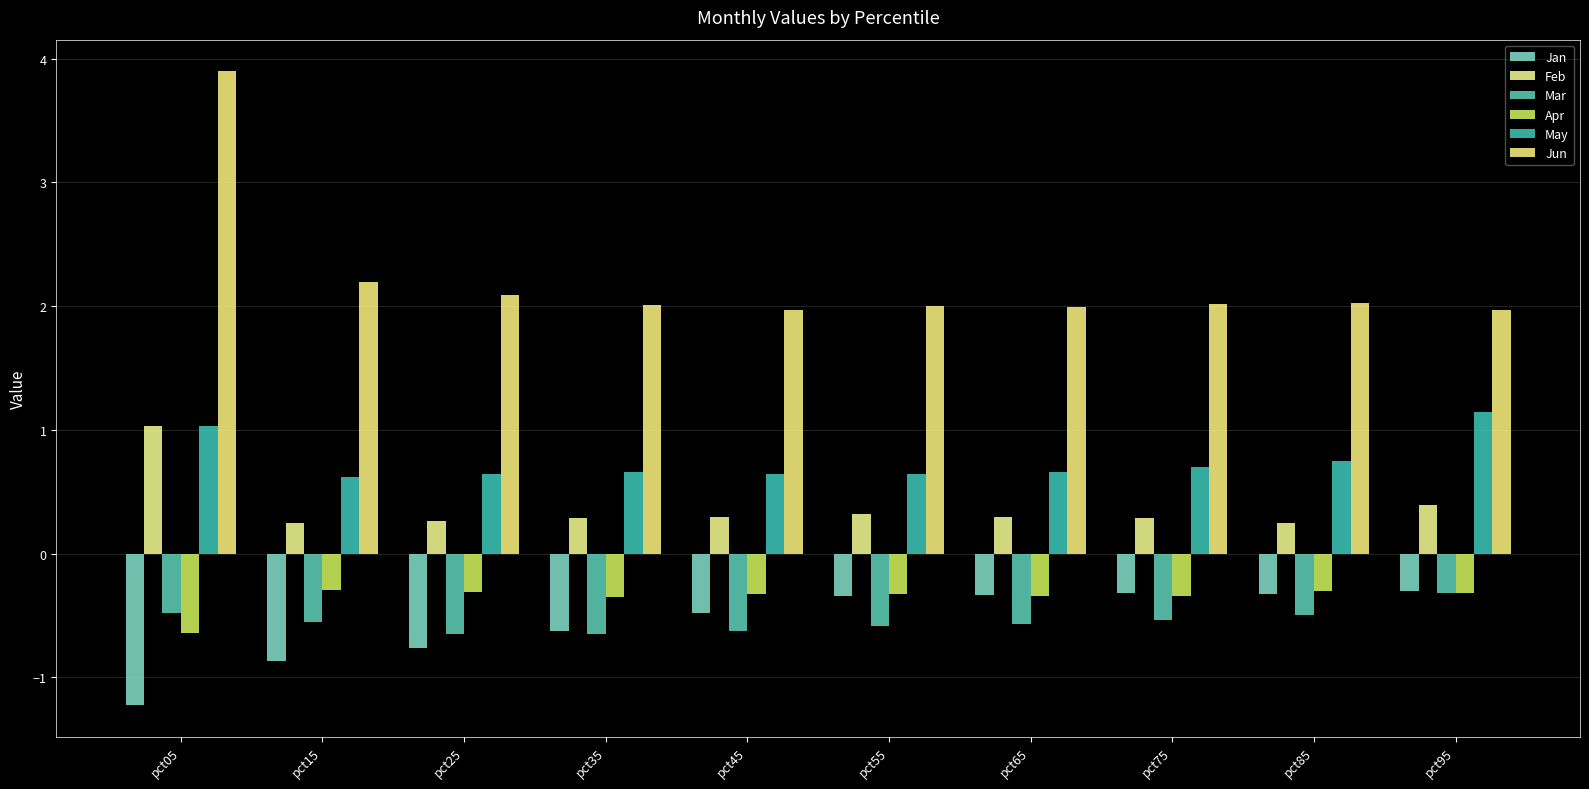

How many categories are shown in the chart?

10